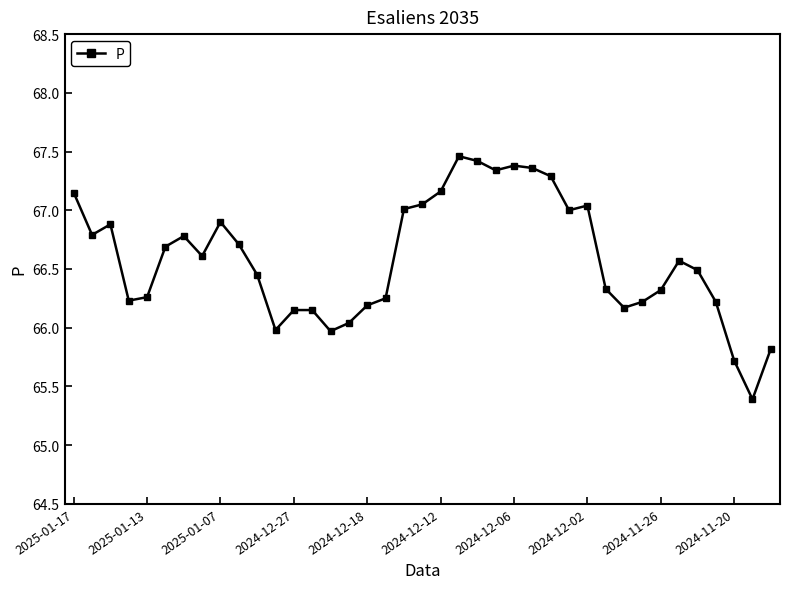

What is the smallest value displayed?

65.4